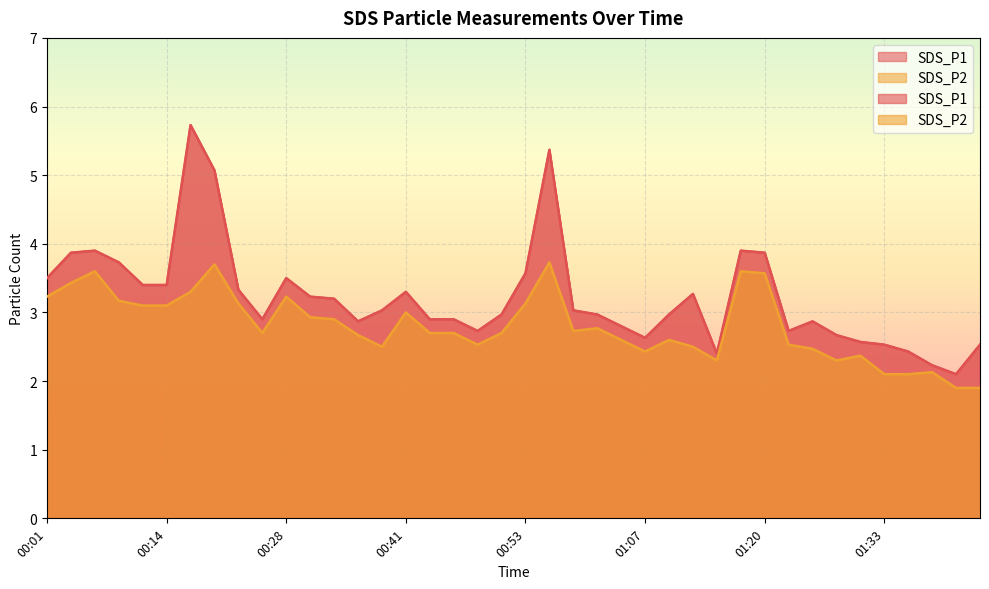

Rank the series by their average value, from lowest to highest.

SDS_P2, SDS_P1